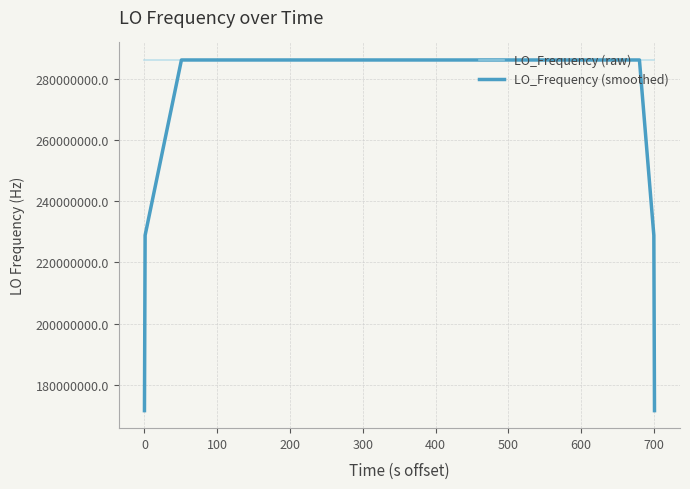

What is the maximum value shown in the chart?

286047002.8